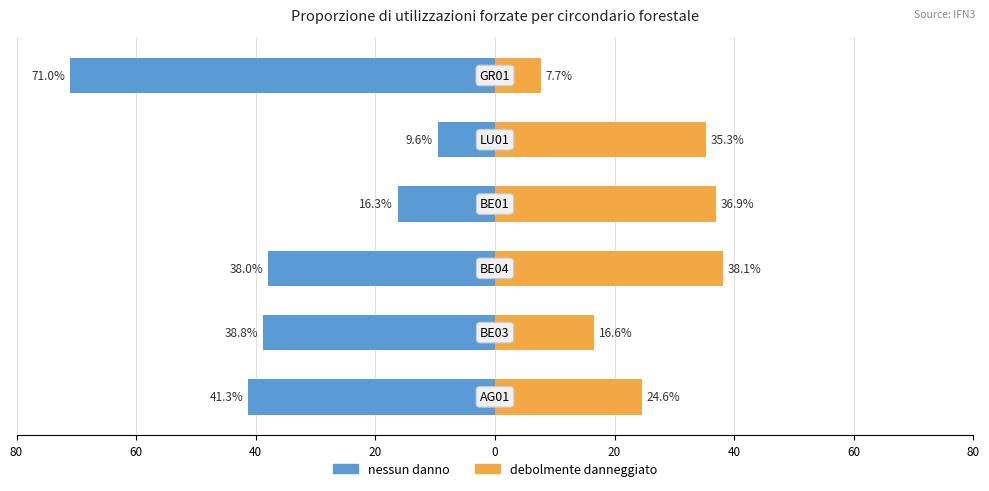

How many groups of bars are there?

6